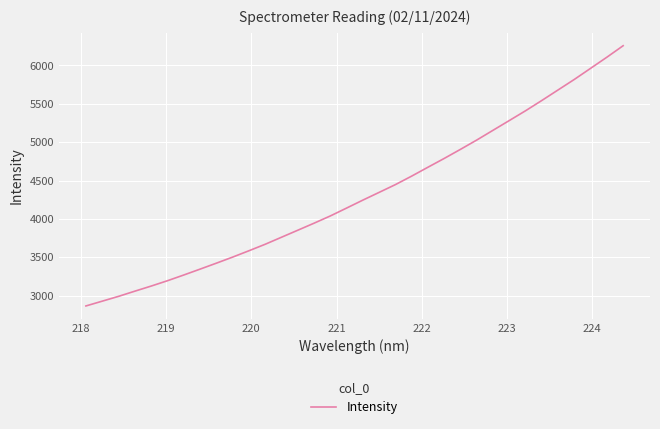

Reading left to right, transcribe all the data shown in this chart.

2864.1	2926.5	2989.2	3056.8	3123.2	3192.8	3267.4	3344.0	3421.6	3500.9	3583.6	3668.4	3759.9	3851.4	3943.2	4037.6	4140.5	4244.2	4345.2	4446.5	4557.4	4673.3	4787.9	4906.5	5027.9	5155.0	5282.1	5409.7	5543.8	5681.1	5818.5	5963.0	6107.8	6257.7